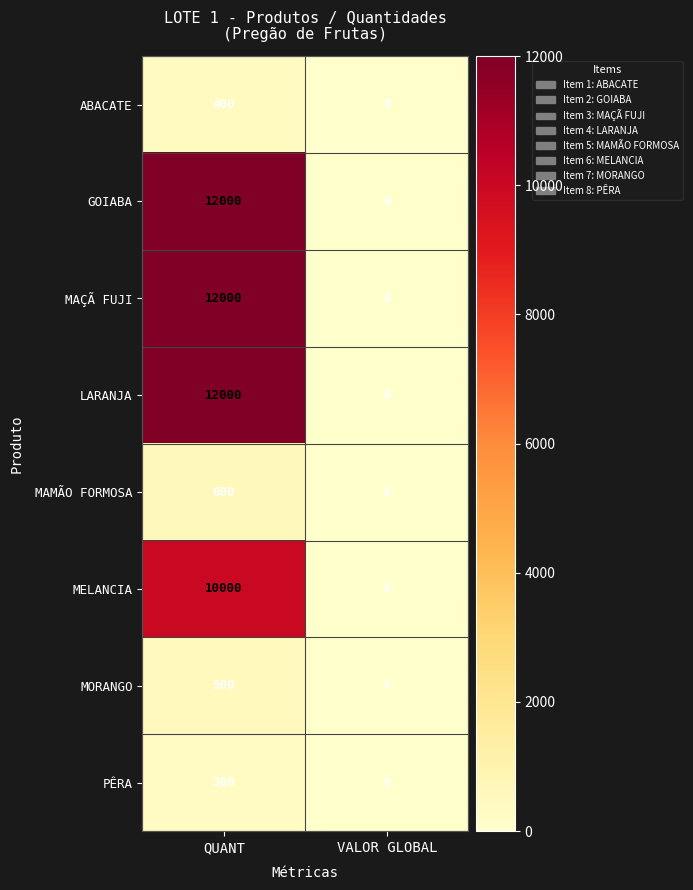

What is the approximate value of PÊRA at QUANT?

300